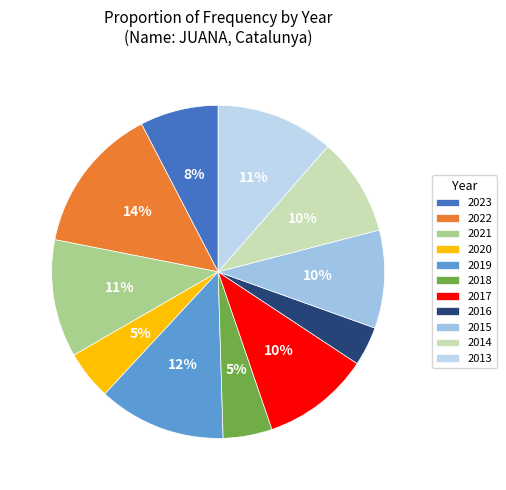

Does 2013 represent more than half of the total?

No